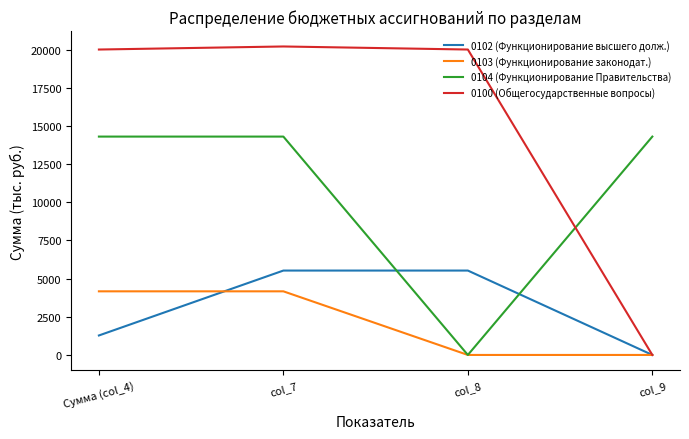

What is the maximum value shown in the chart?

20198.3